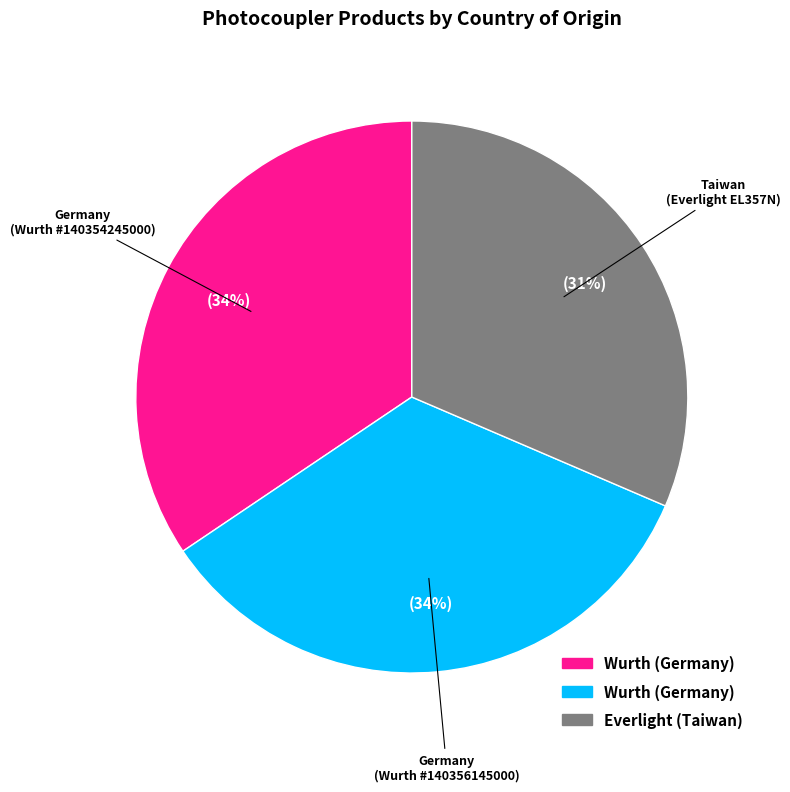

Which has a higher value, Taiwan (Everlight EL357N) or Germany (Wurth #140354245000)?

Germany (Wurth #140354245000)